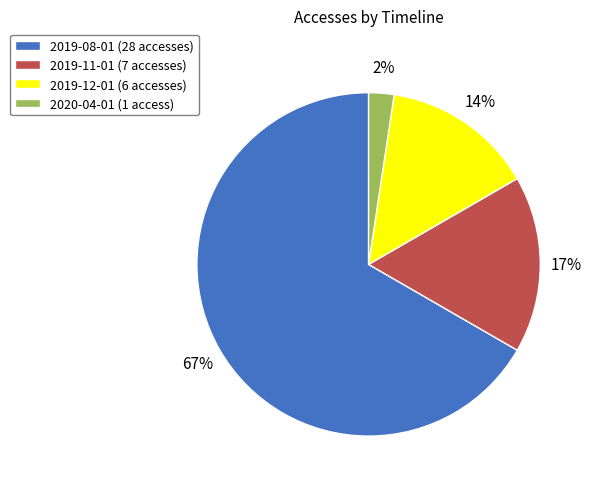

Count the number of slices in the pie.

4